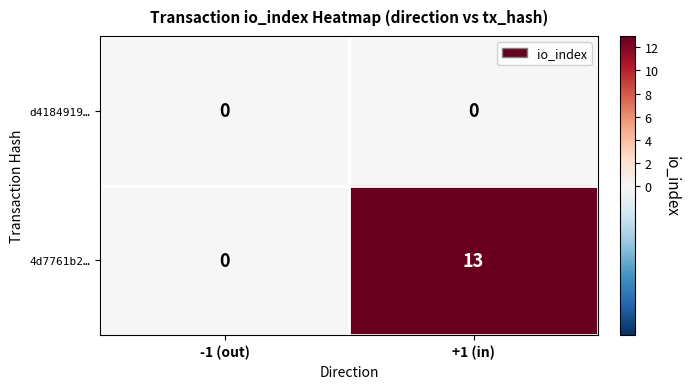

Which series changed the most between -1 (out) and +1 (in)?

4d7761b2…